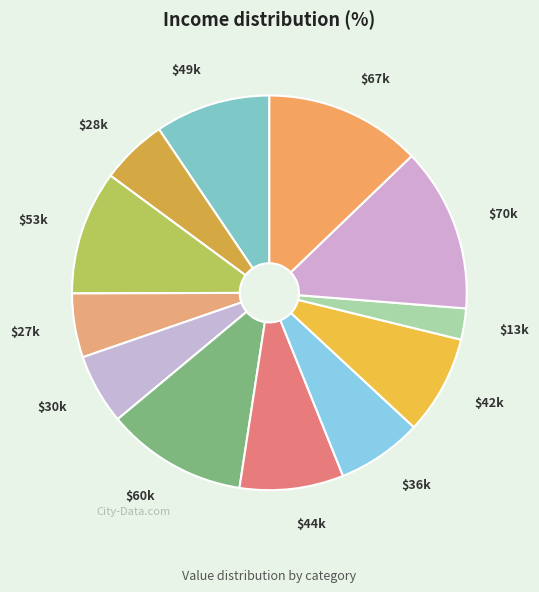

How many segments does this pie chart have?

12